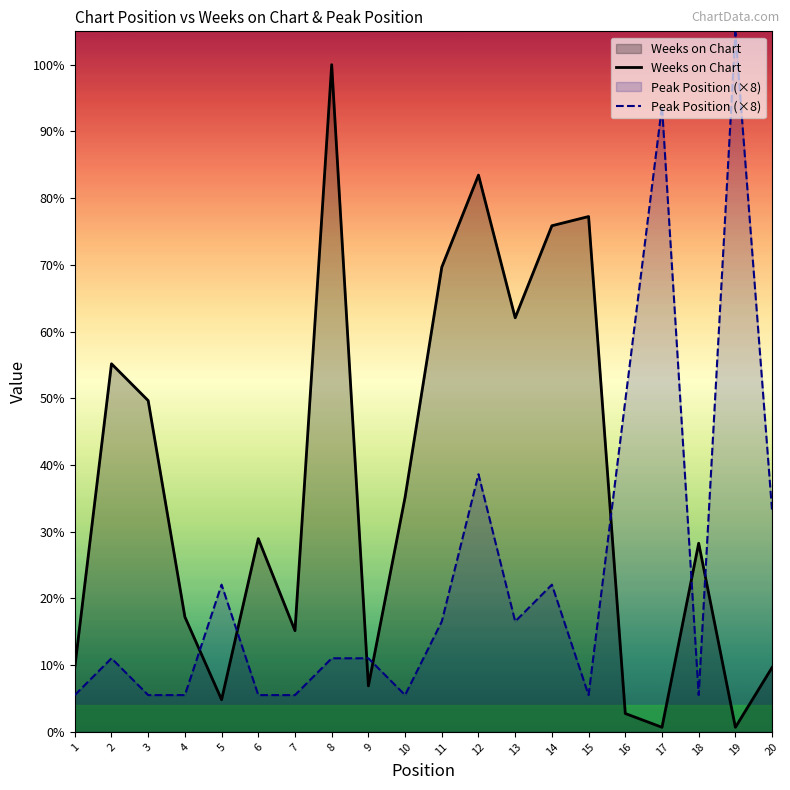

How many series are shown in this chart?

2